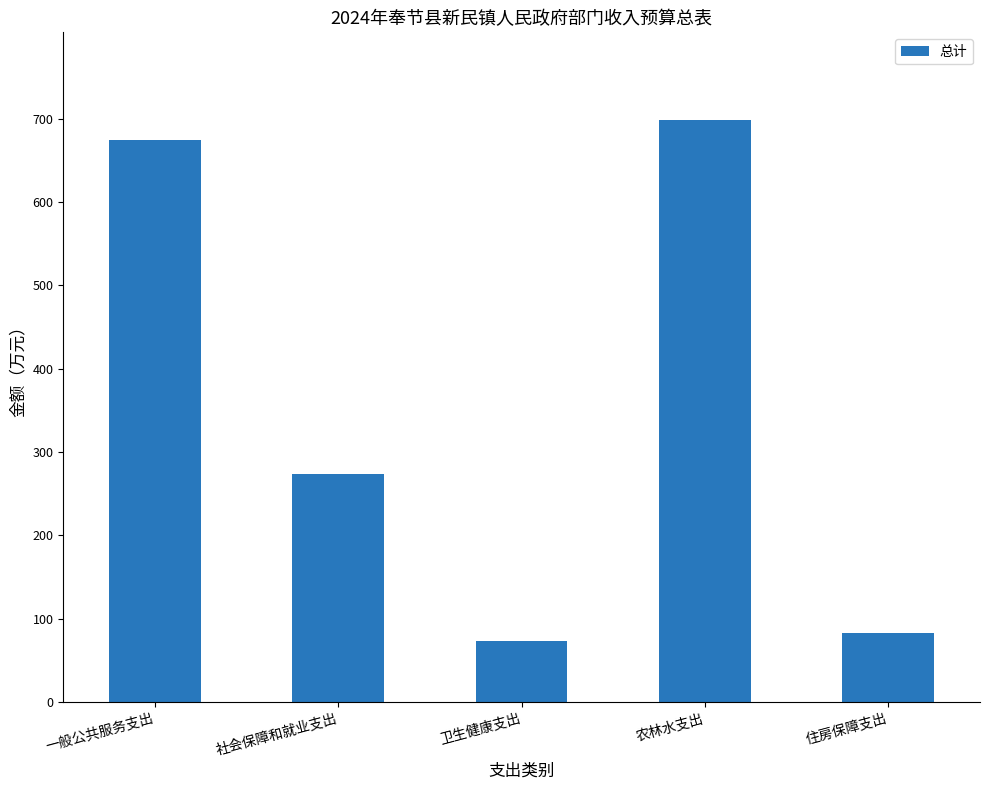

Is it true that the value at 农林水支出 is 698.6?

True